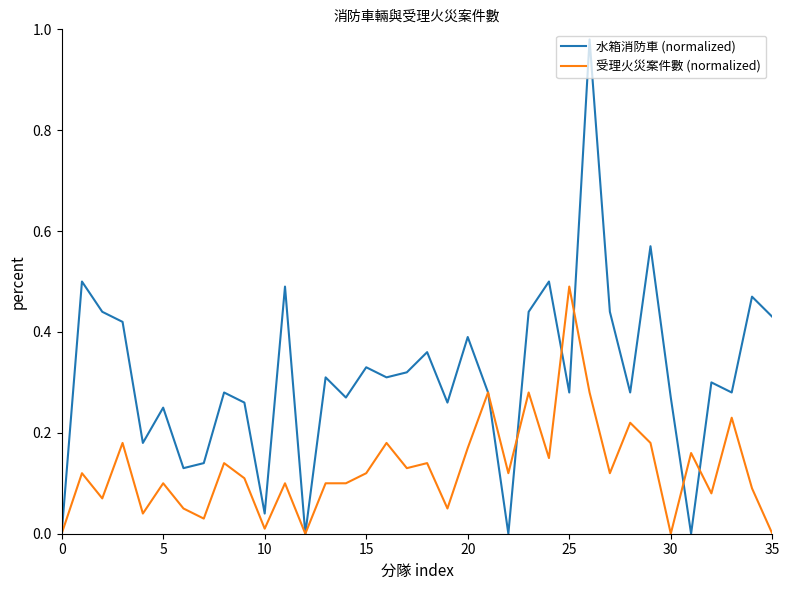

Rank the series by their maximum value, from highest to lowest.

水箱消防車 (normalized), 受理火災案件數 (normalized)